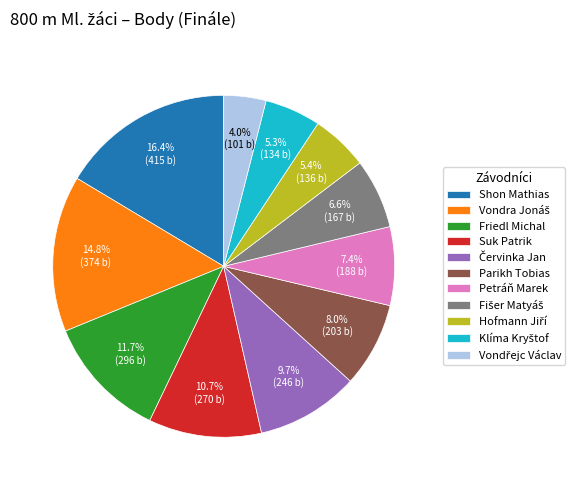

Count the number of slices in the pie.

11